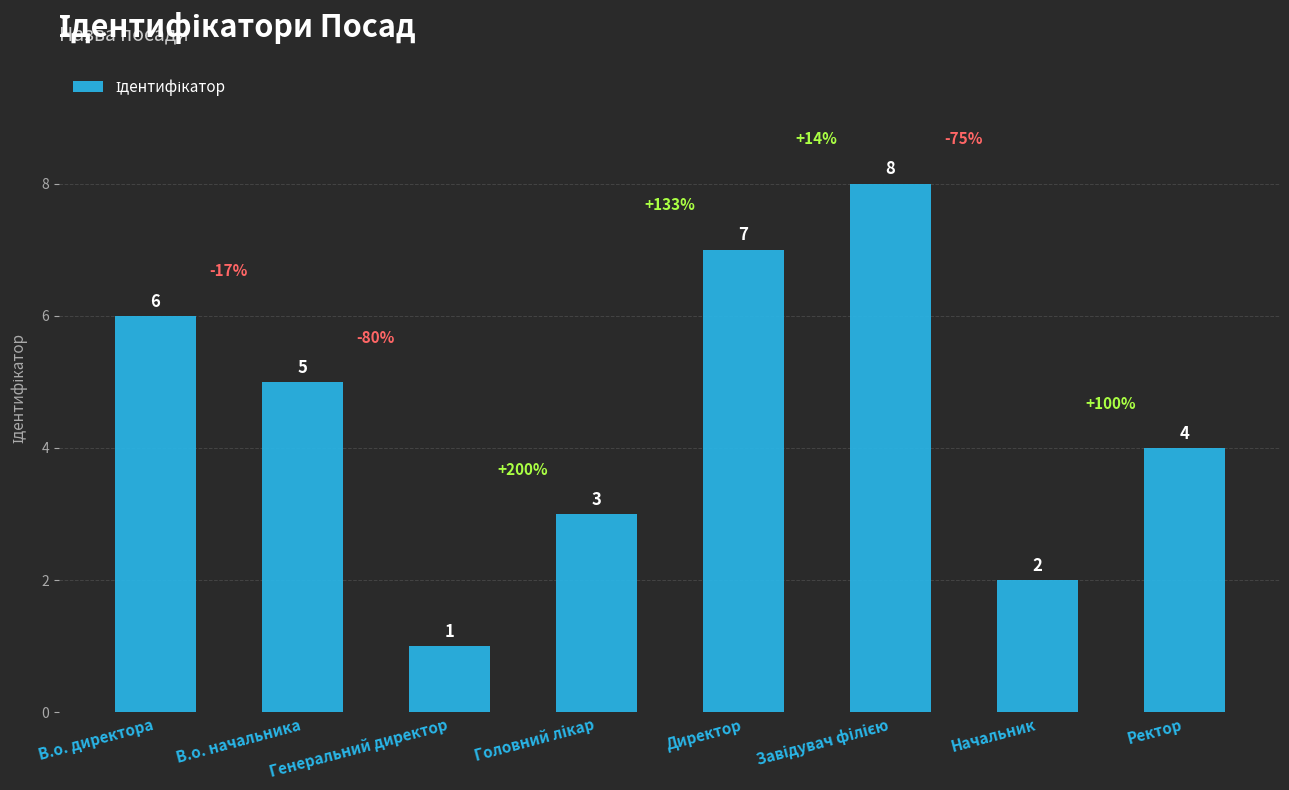

The value at В.о. директора is 1. True or false?

False